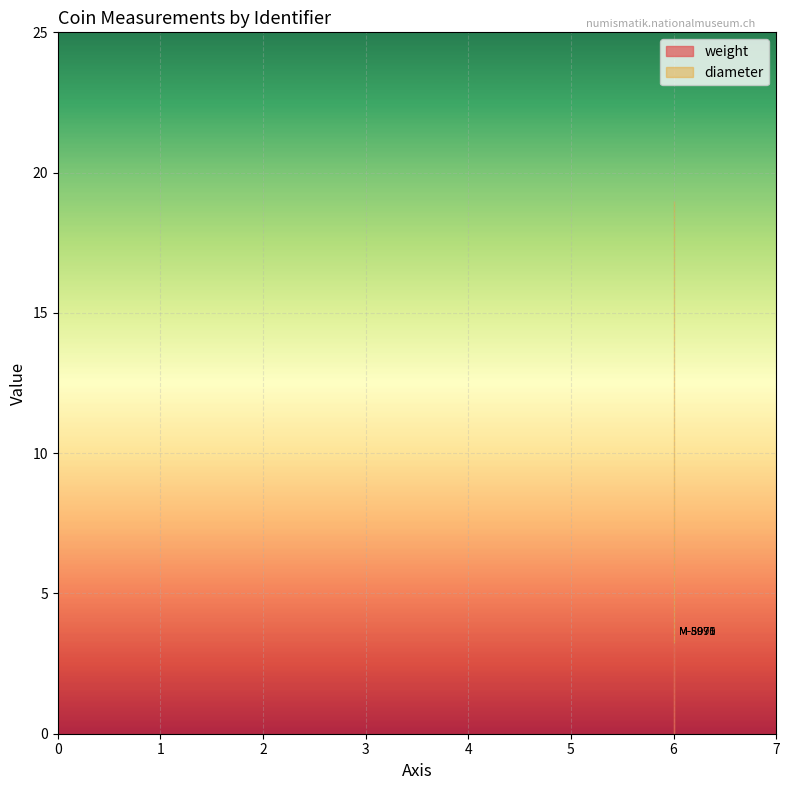

List the labels in order of value, largest first.

6, 6, 6